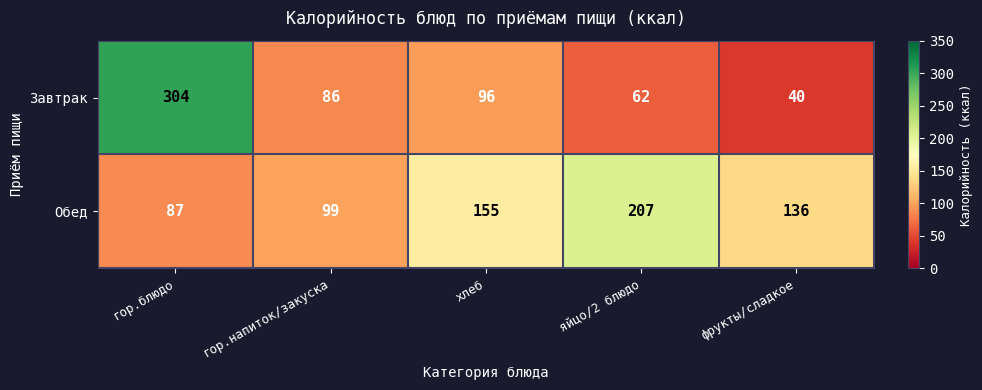

What is the greatest value displayed?

304